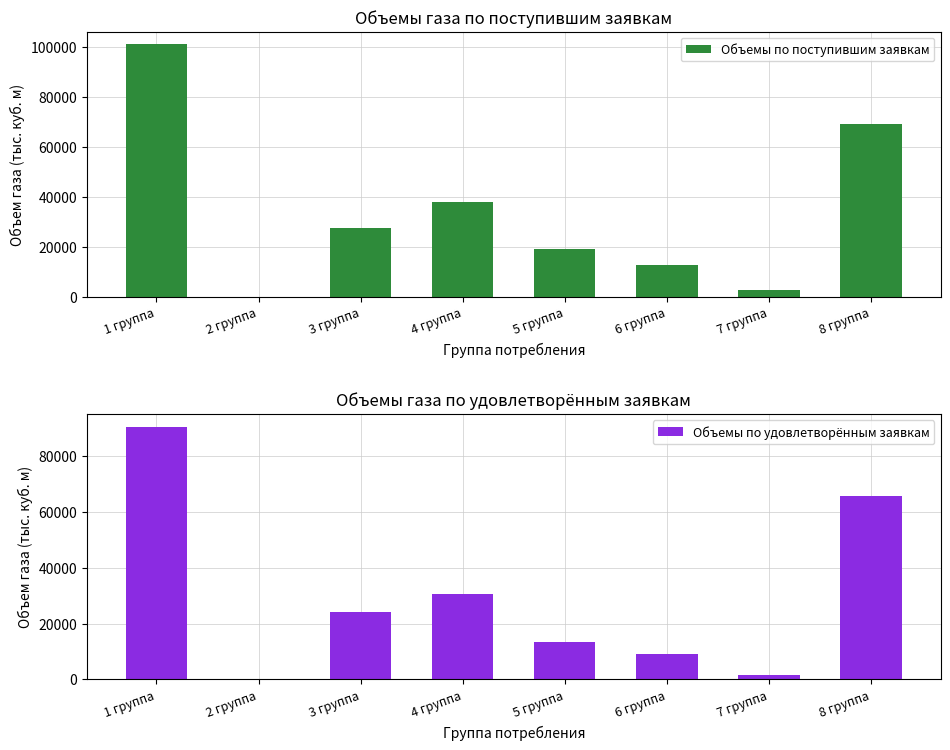

Which series changed the most between 2 группа and 5 группа?

Объемы по поступившим заявкам